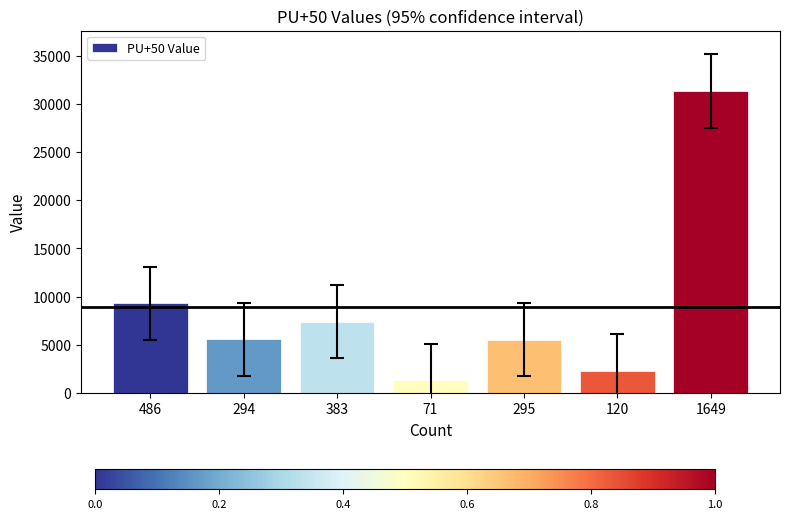

How many series are shown in this chart?

1